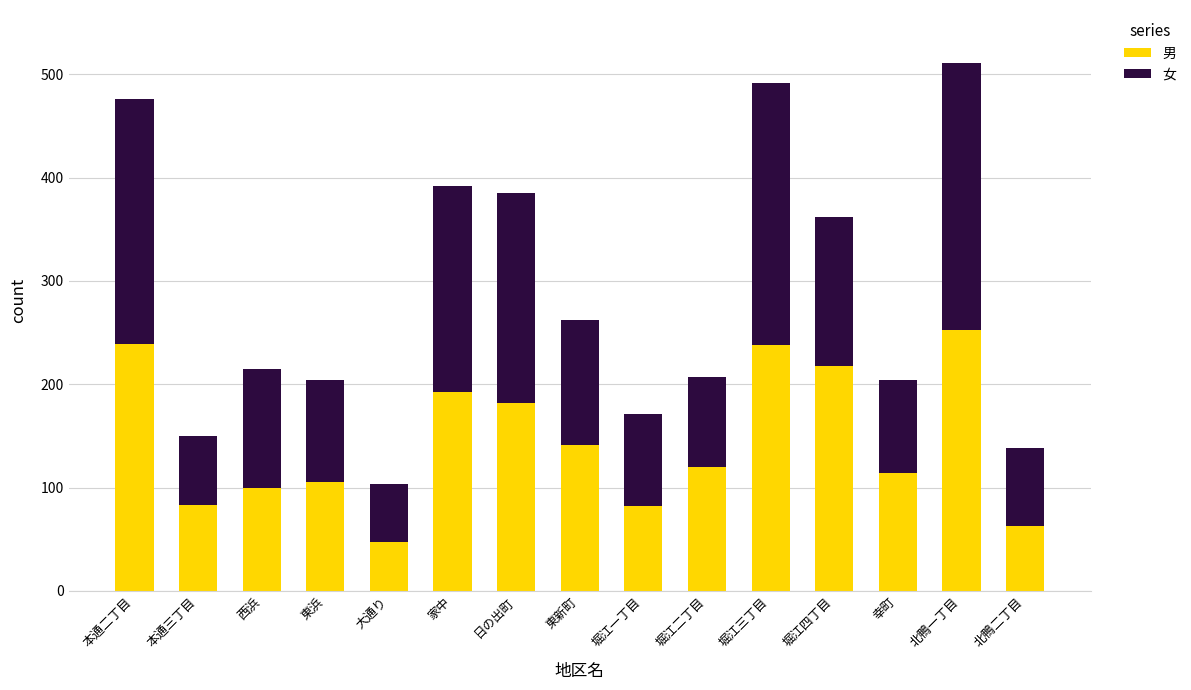

How many bars are there in total?

15